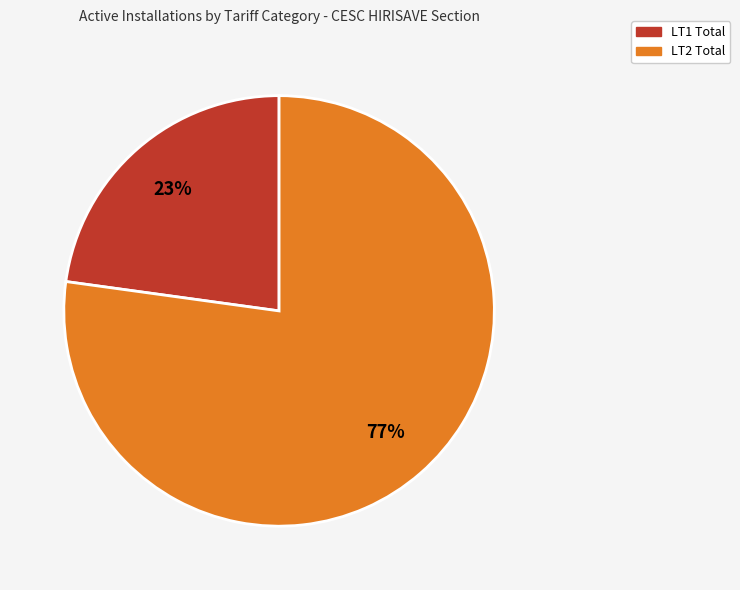

To the nearest percent, what is the difference between the largest and smallest slice percentages?

54%